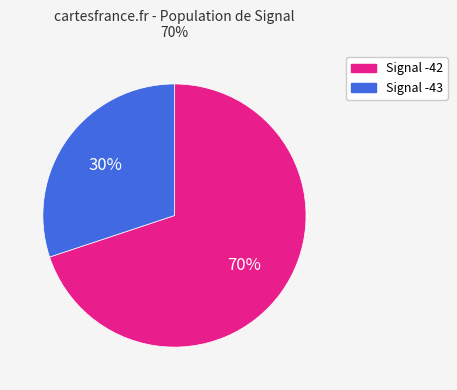

Is the sum of Signal -43 and Signal -42 greater than half?

Yes